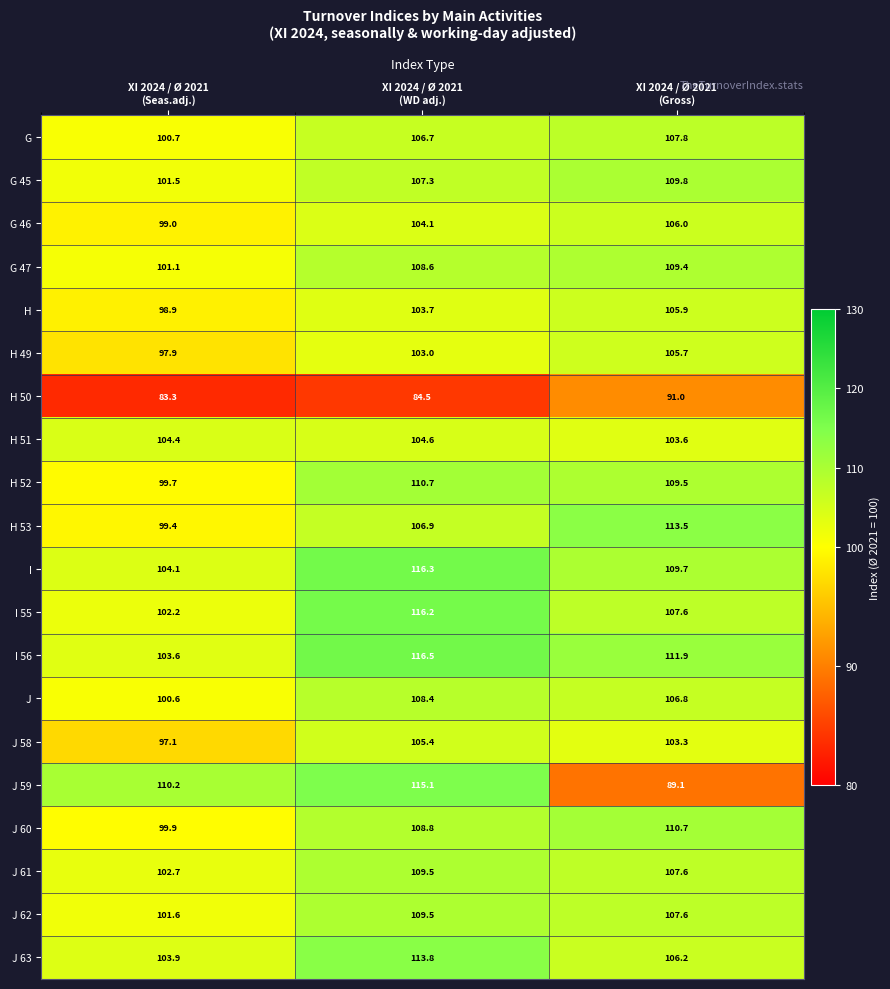

What is the greatest value displayed?

116.5